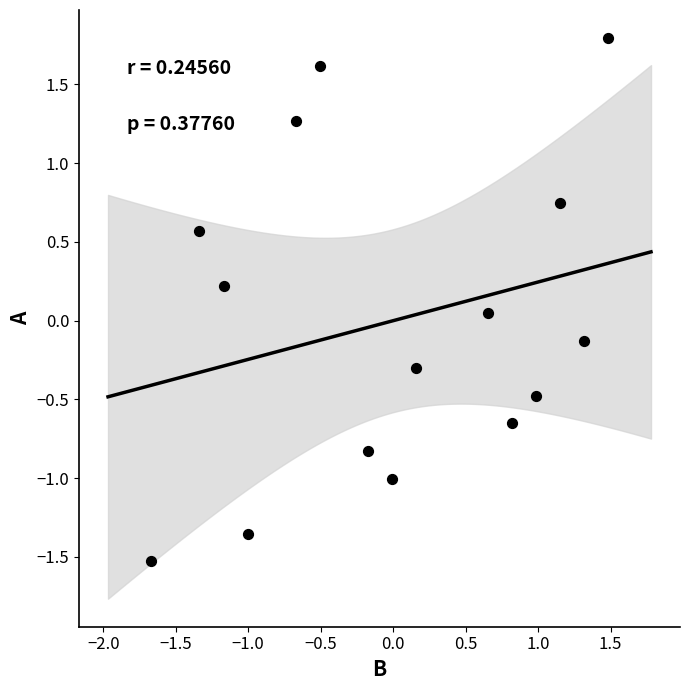

What is the range of X values (max minus min)?

3.1